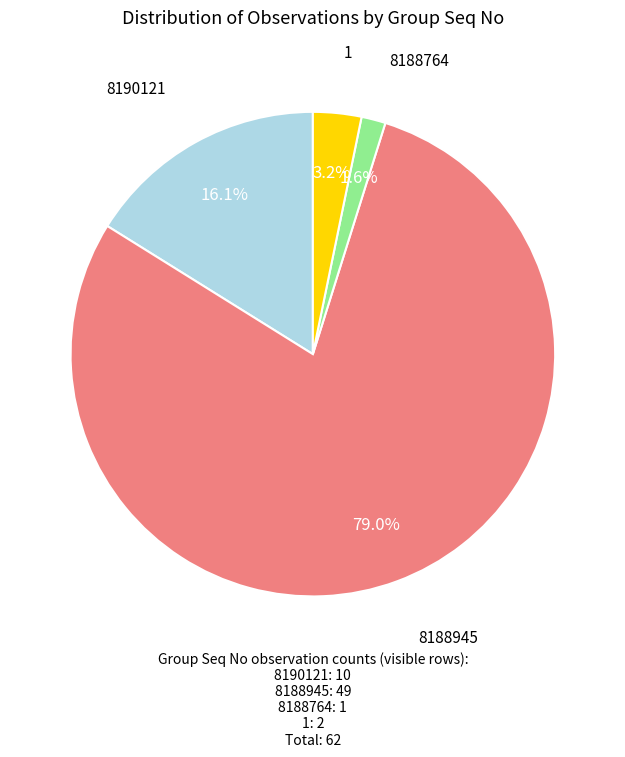

Does any single category account for the majority?

Yes